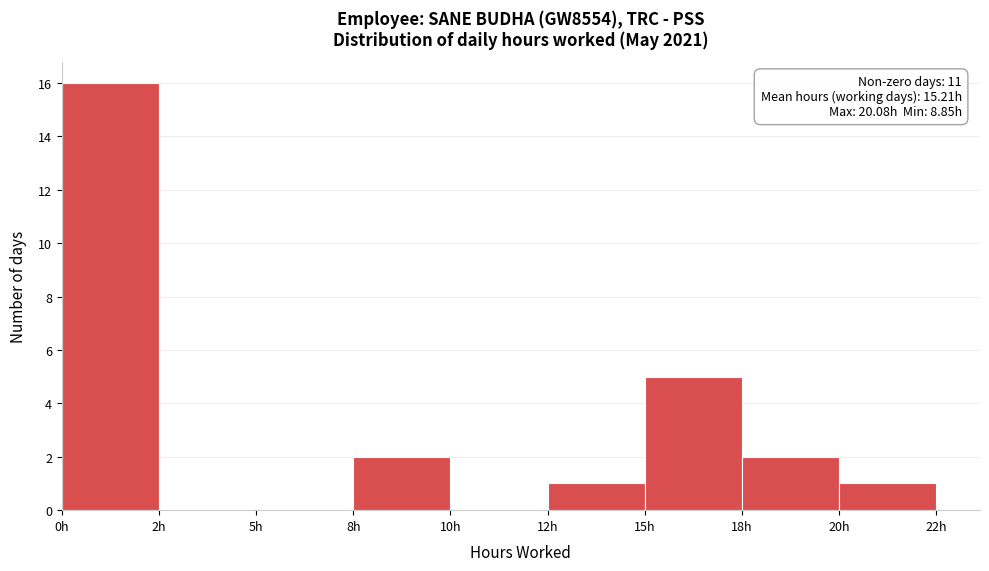

Reading left to right, extract all data points from this chart.

0h=16	2h=0	5h=0	8h=2	10h=0	12h=1	15h=5	18h=2	20h=1